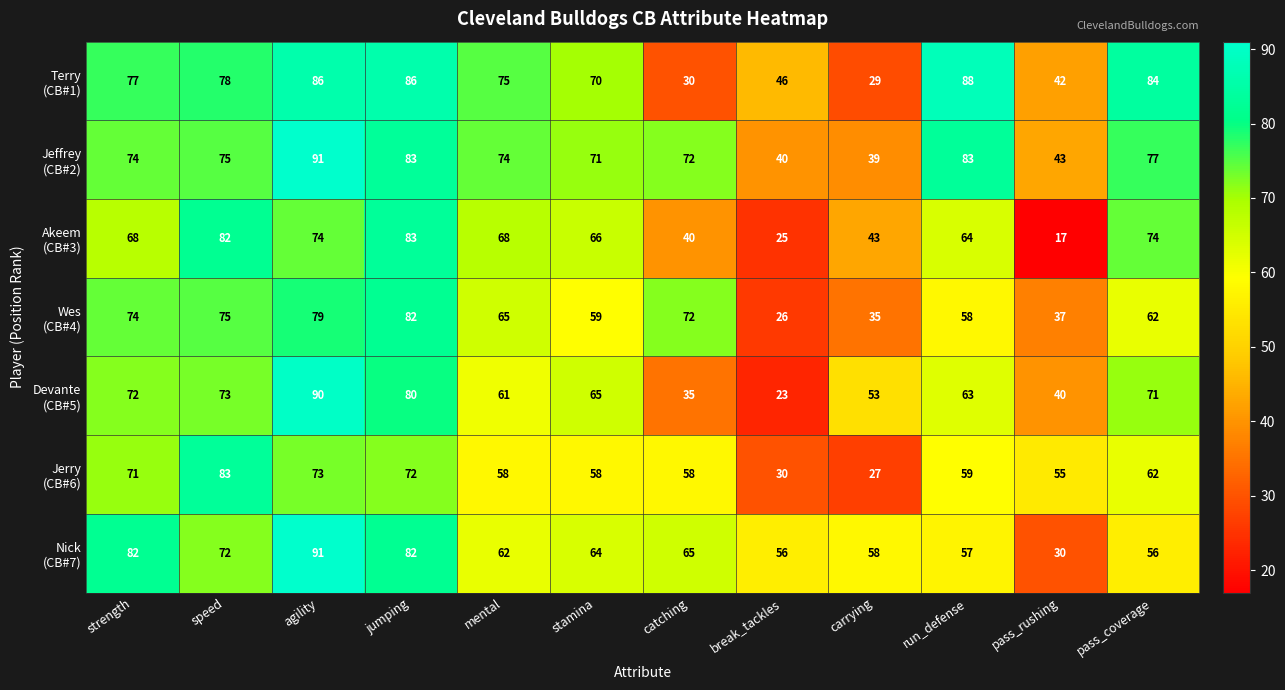

At which category is the sum across all series the highest?

agility